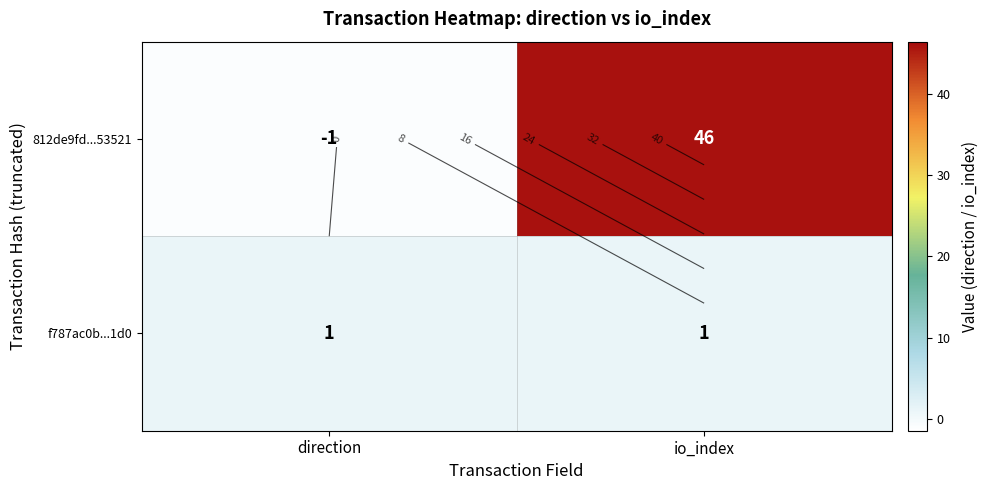

How many values in 812de9fd...53521 are below zero?

1